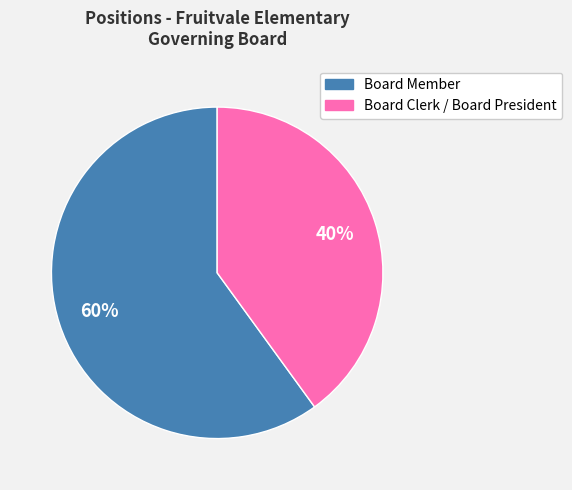

The Board Member slice represents 54% of the pie. True or false?

False